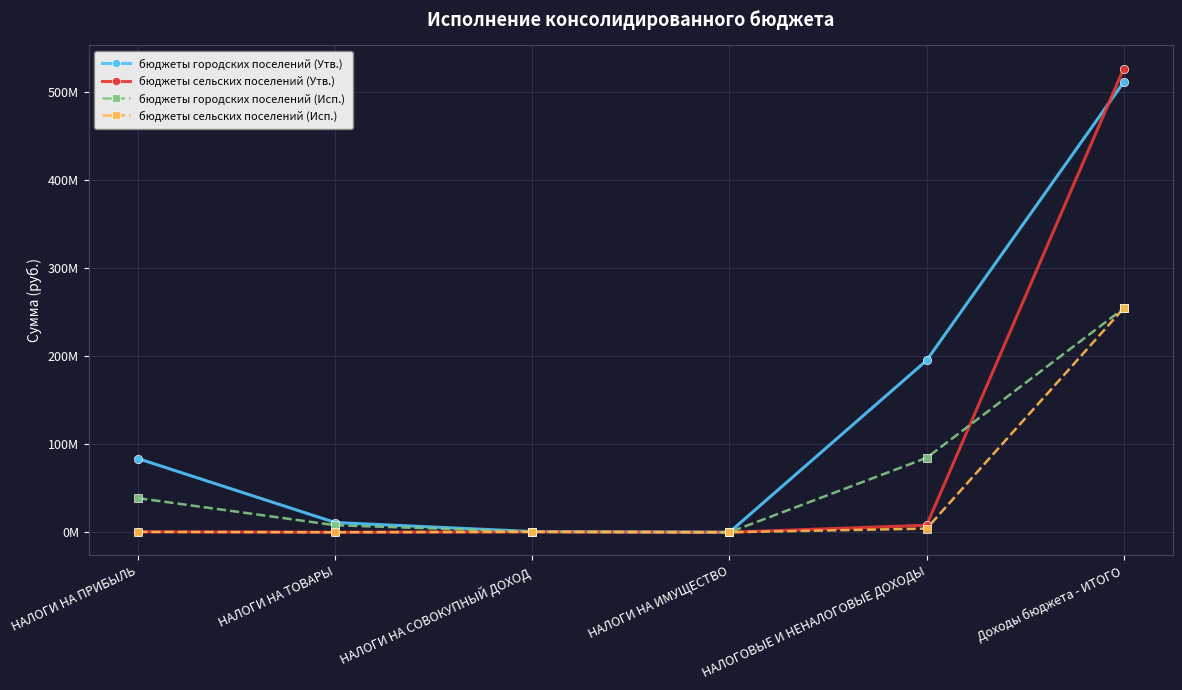

What are all the series names shown in the legend?

бюджеты городских поселений (Утв.), бюджеты сельских поселений (Утв.), бюджеты городских поселений (Исп.), бюджеты сельских поселений (Исп.)